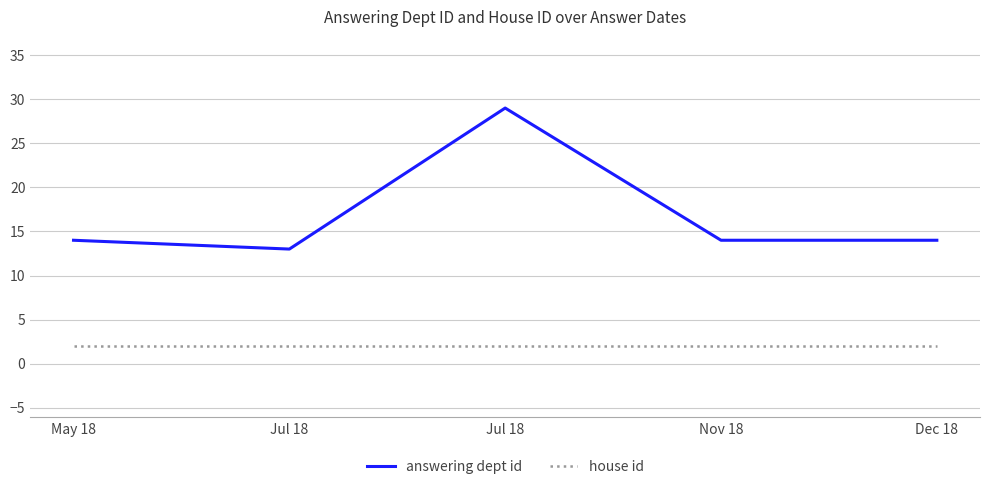

What are all the series names shown in the legend?

answering dept id, house id